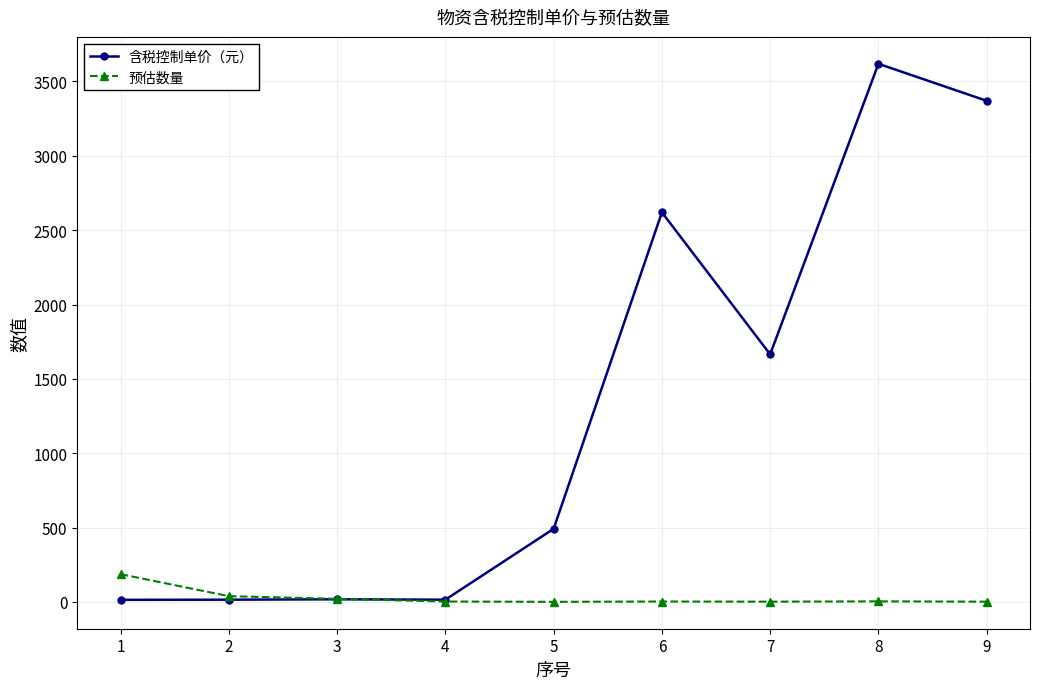

Is the value of 含税控制单价（元） at 2 greater than the value of 预估数量 at 1?

No